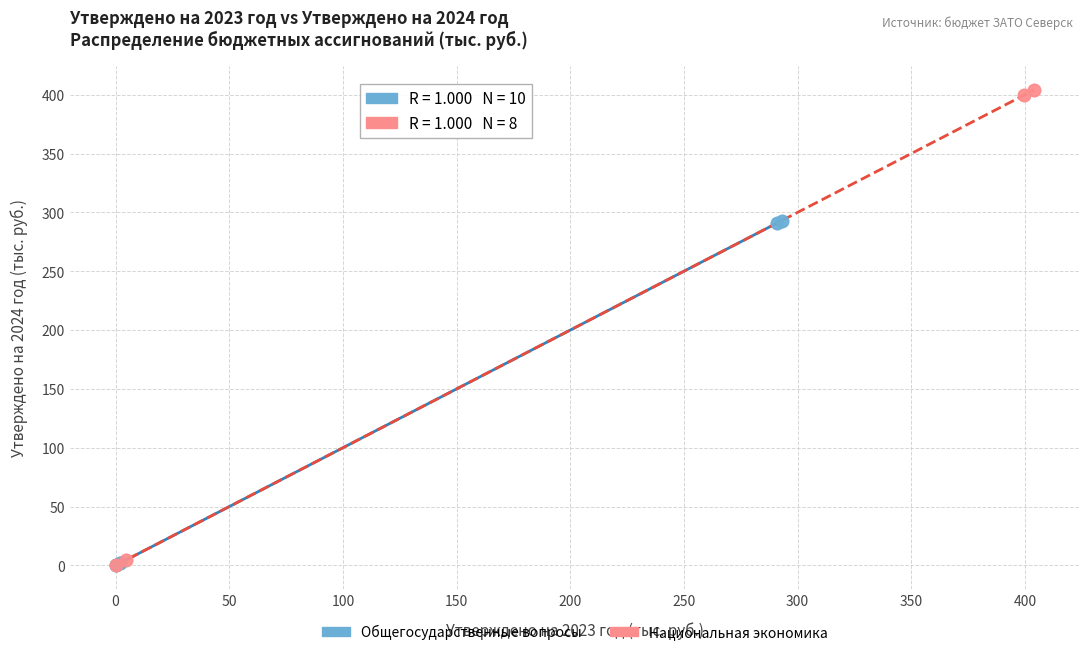

Which series reaches the maximum Y coordinate?

Национальная экономика